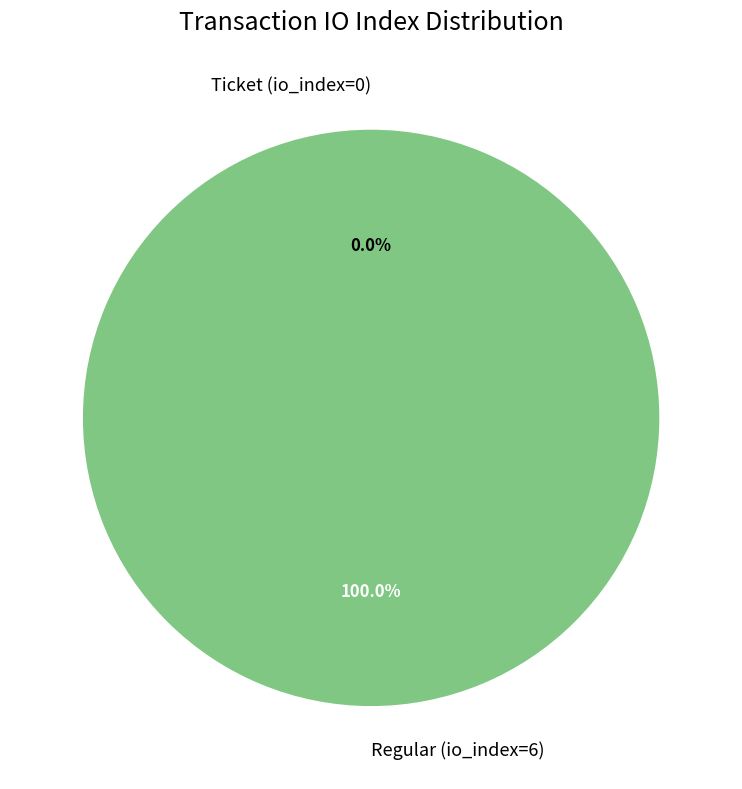

Combined, what portion of the pie is Regular (io_index=6) and Ticket (io_index=0)?

100.0%